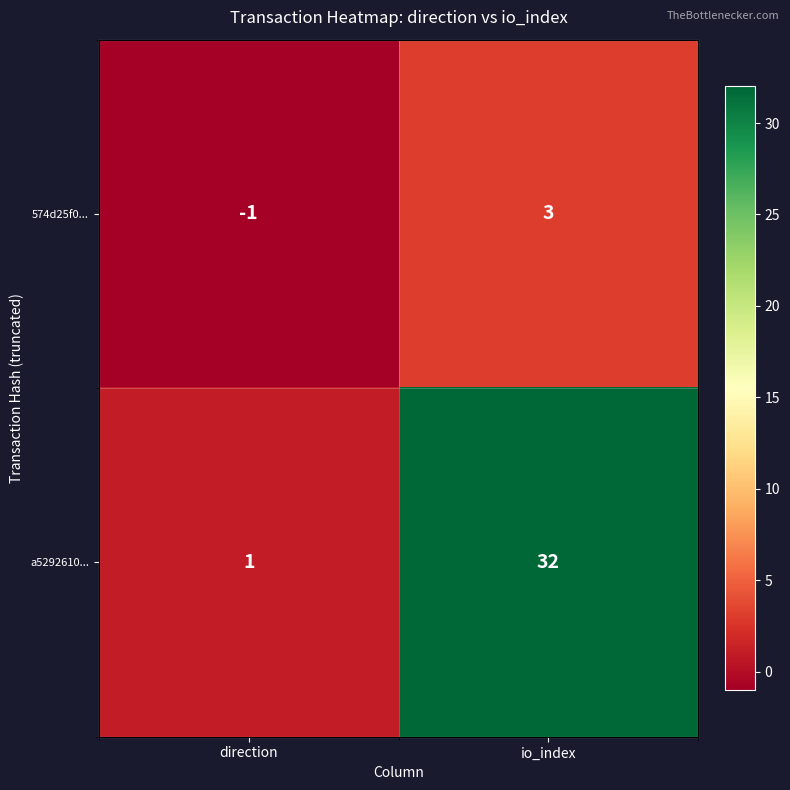

How many series are shown in this chart?

2